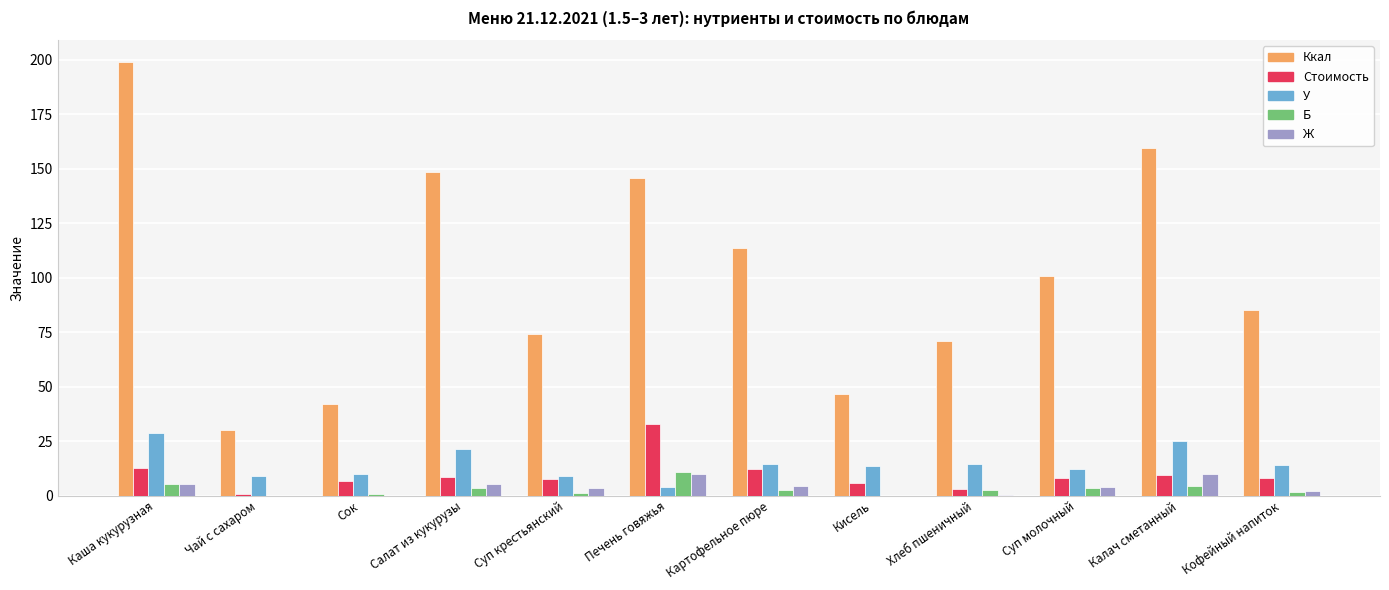

The Ккал series shows 36.4 at Суп молочный. True or false?

False